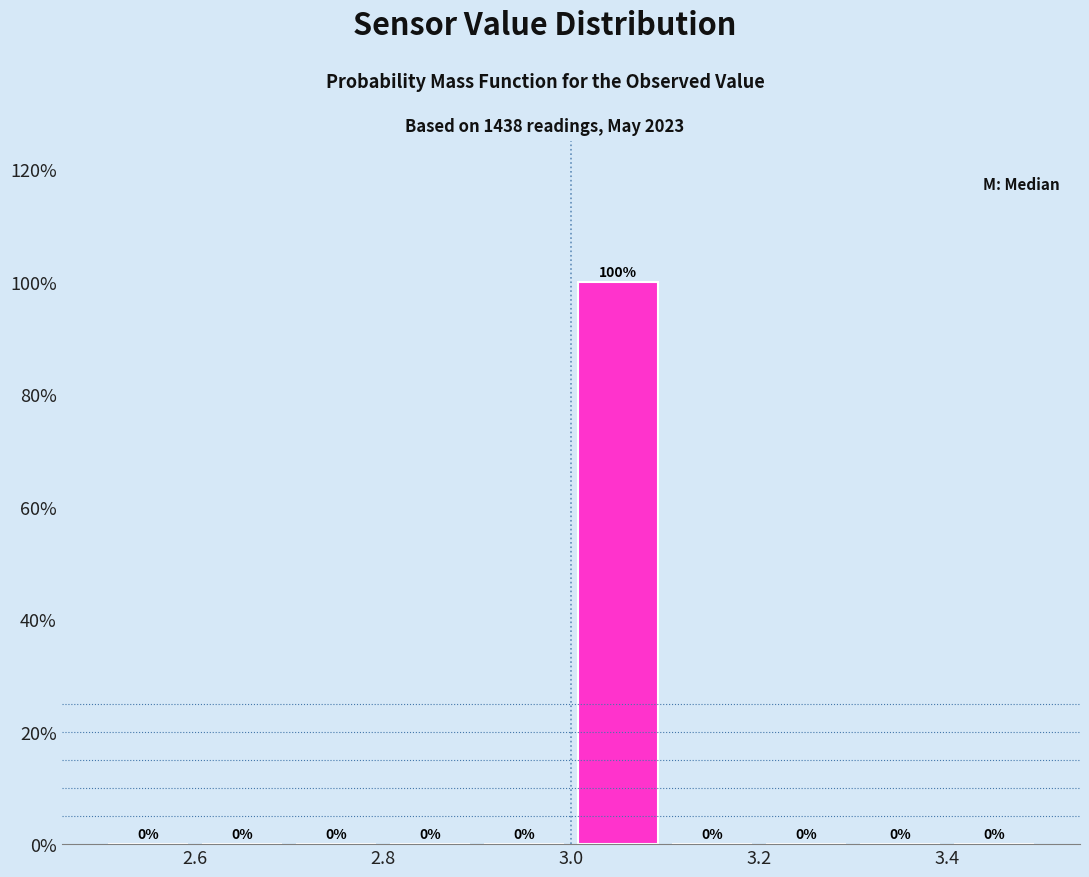

How tall is the bar that spans 3.0 to 3.1 on the x-axis?

100